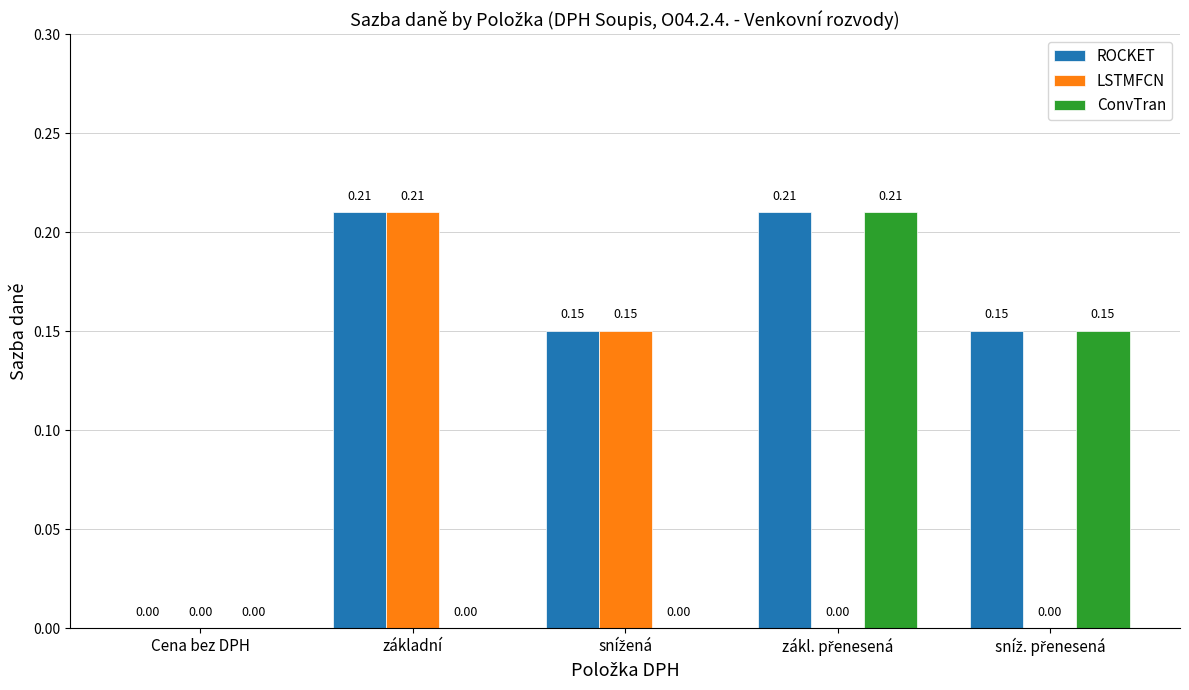

Is the value of LSTMFCN at Cena bez DPH greater than the value of ROCKET at základní?

No